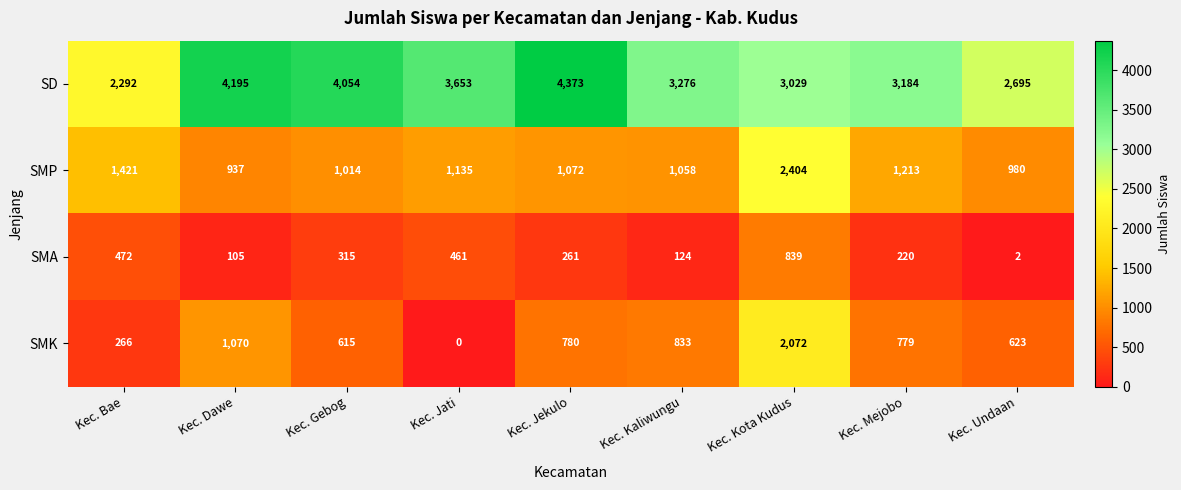

What is the spread (max minus min) of values at Kec. Mejobo?

2964